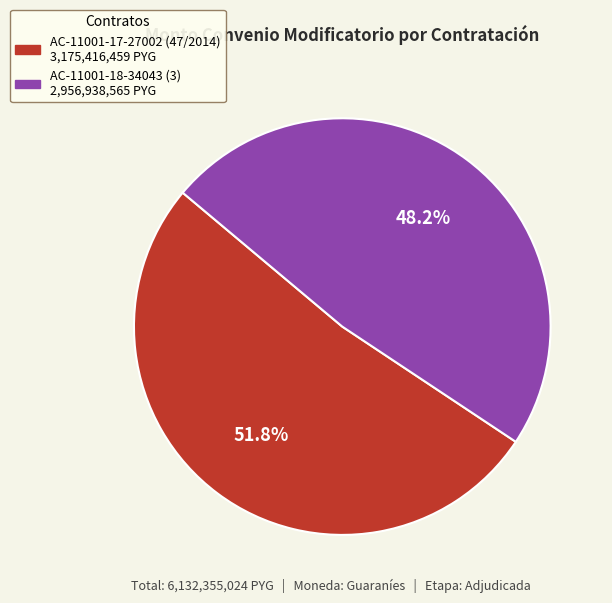

What is the majority slice?

AC-11001-17-27002 (47/2014)